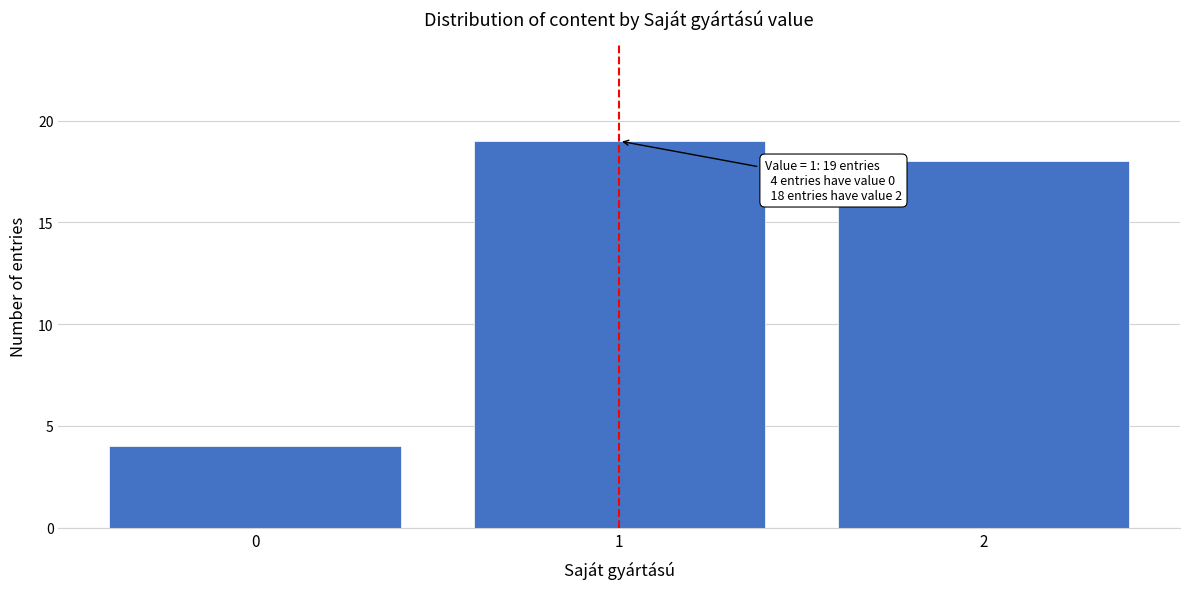

Over which range of the x-axis is the bar tallest?

0.5 to 1.5